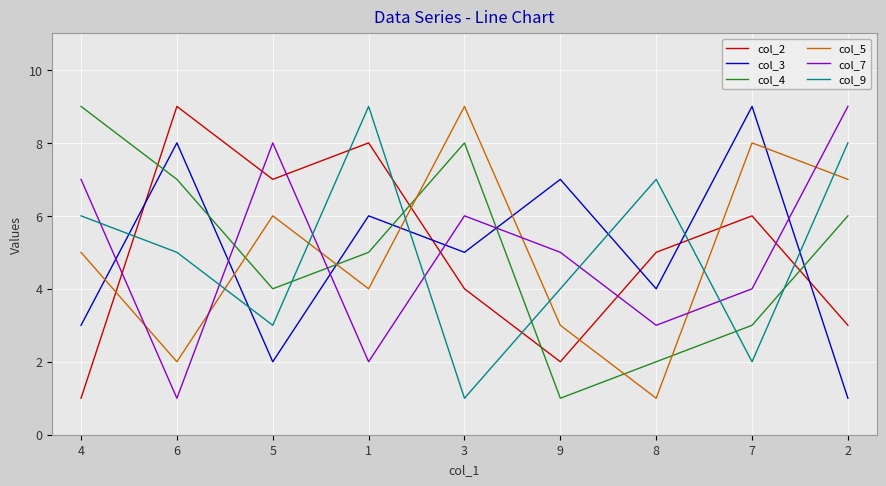

Rank the series at 3 from highest to lowest value.

col_5, col_4, col_7, col_3, col_2, col_9